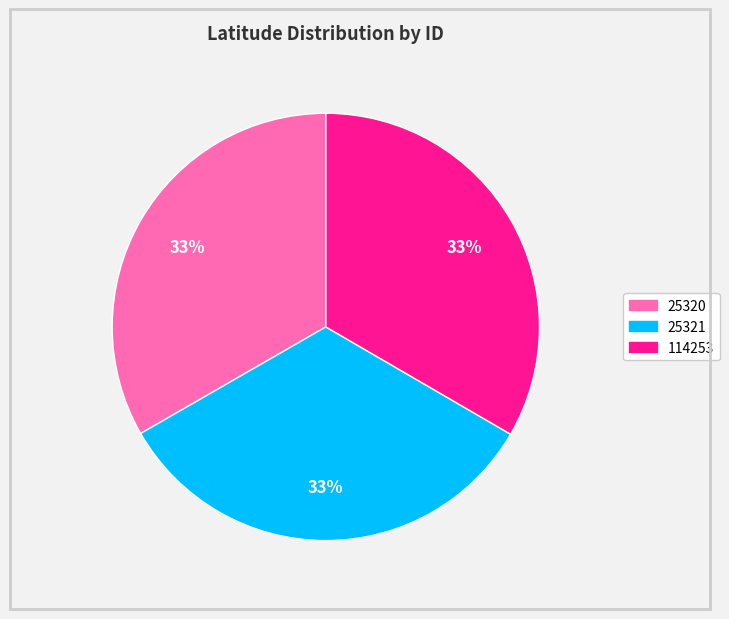

What percentage is the 25321 slice, to the nearest percent?

33%